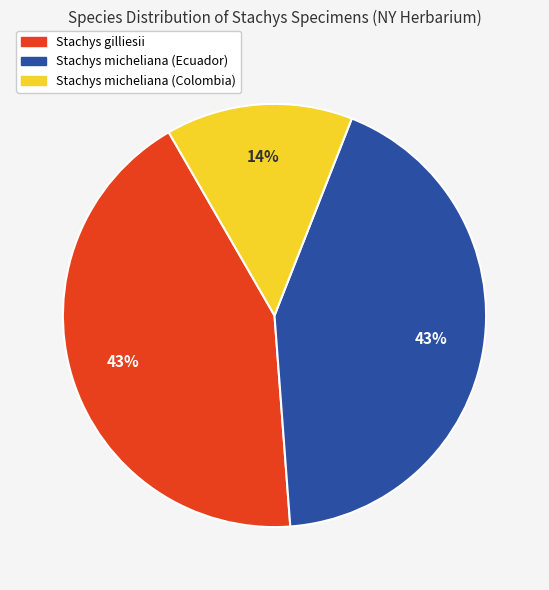

Approximately how many times larger is the value at Stachys micheliana (Colombia) compared to Stachys gilliesii?

0.3